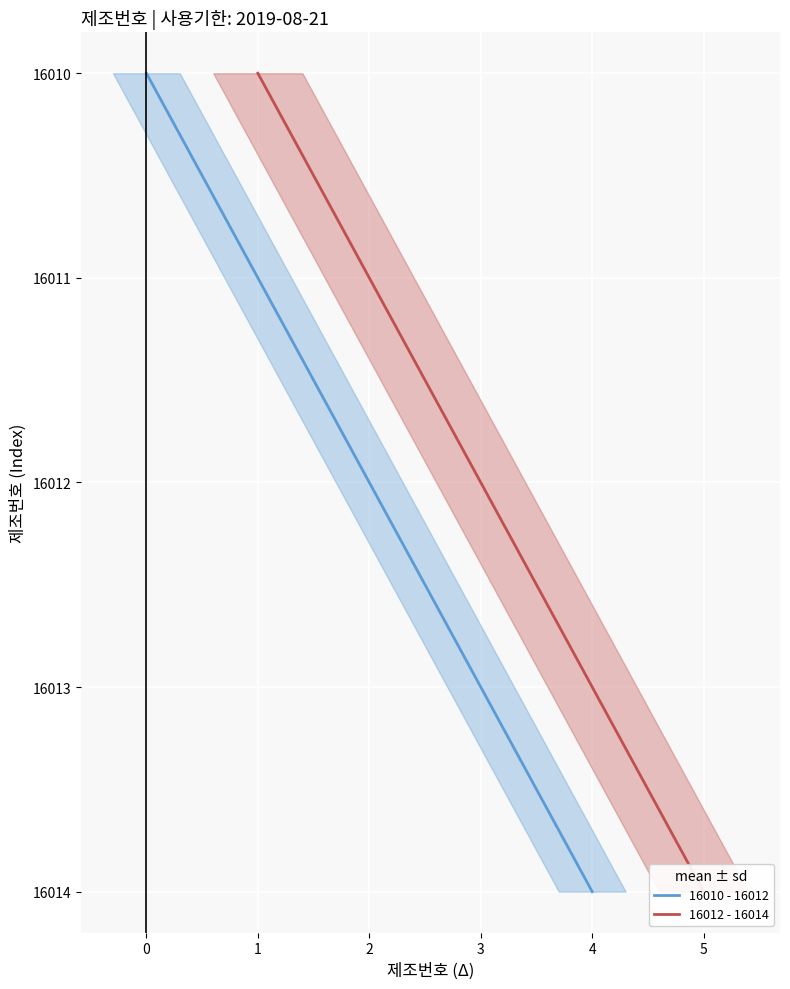

Count the number of categories in the chart.

5